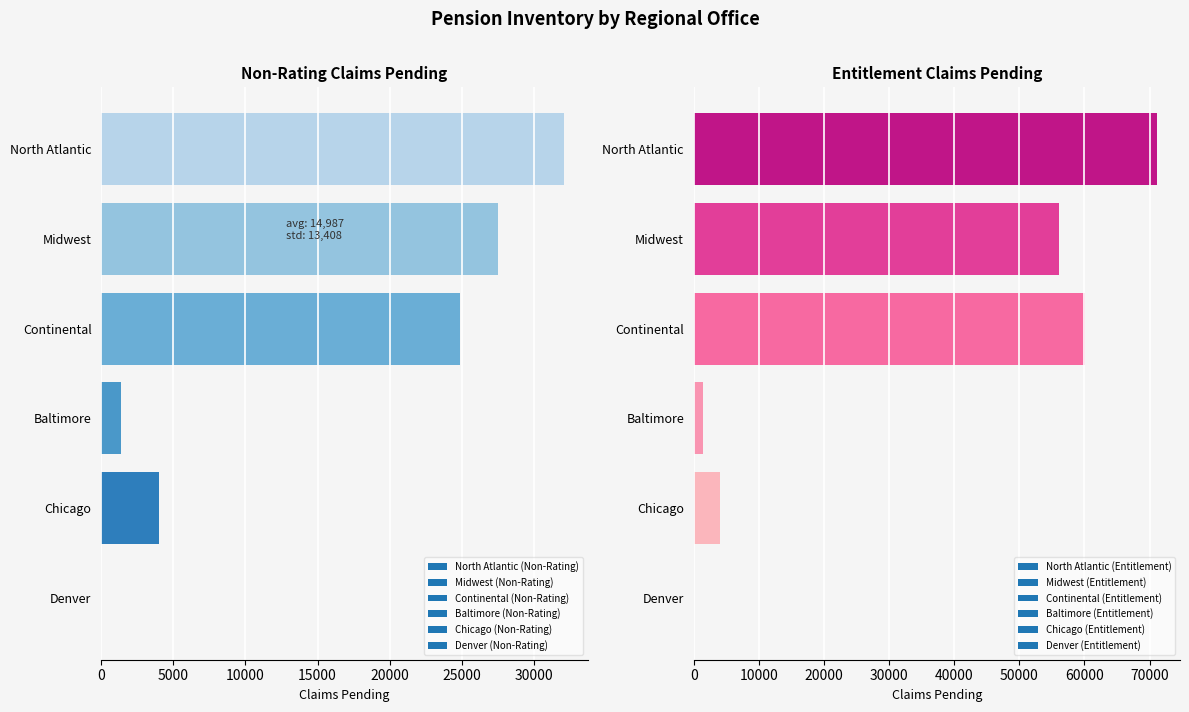

How many data points in Entitlement Claims Pending are less than 56134?

3